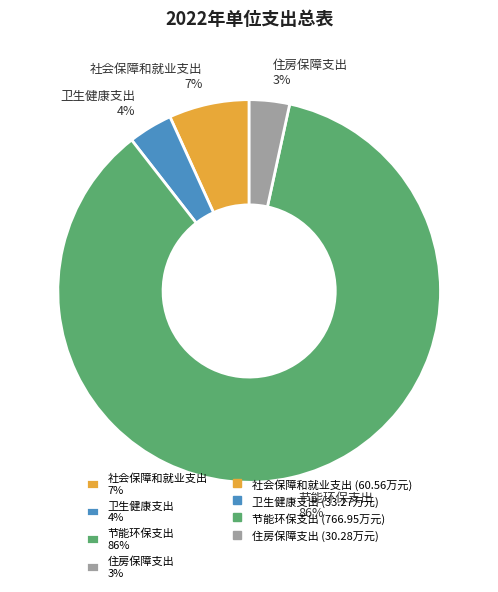

What is the majority slice?

节能环保支出